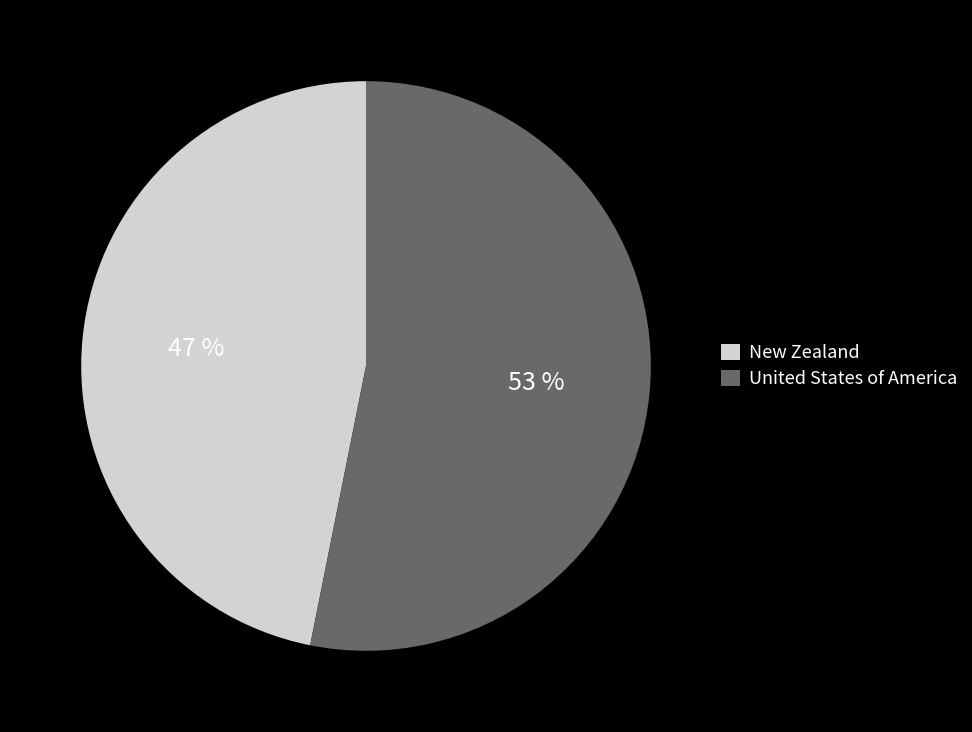

To the nearest percent, what portion does New Zealand represent?

47%